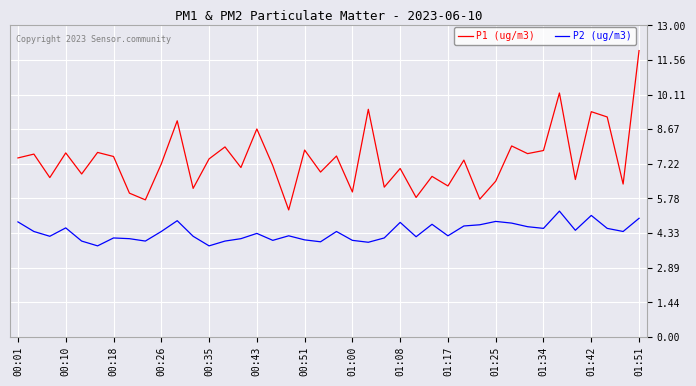

What are all the series names shown in the legend?

P1 (ug/m3), P2 (ug/m3)